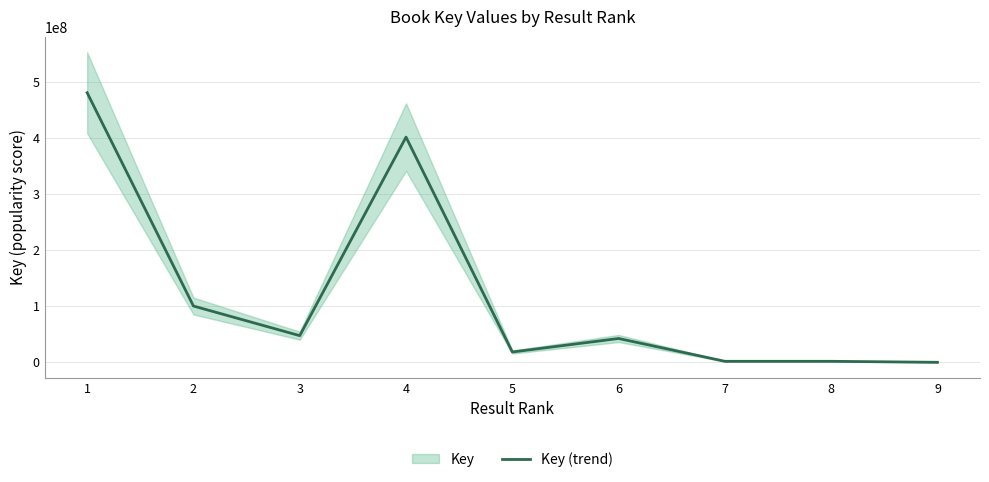

Count the number of categories in the chart.

9